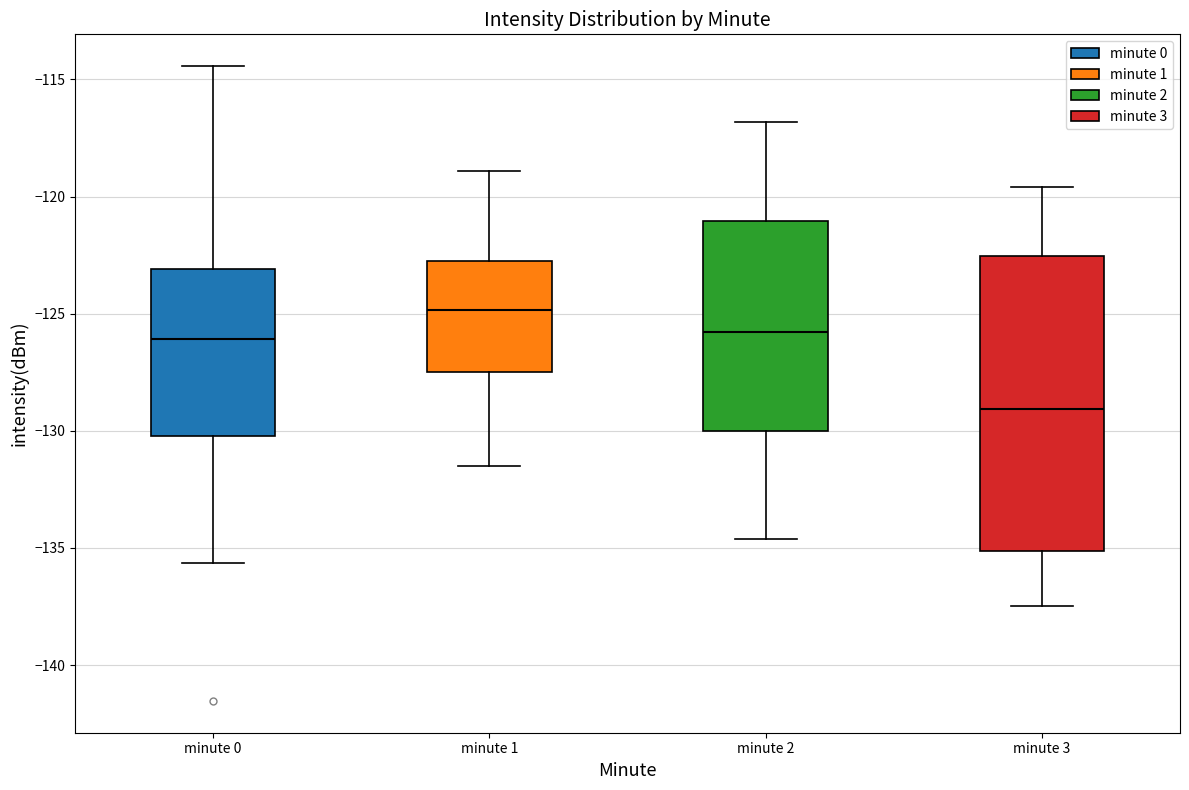

Reading left to right, read every box against the y-axis: the position of its median line, the range the box covers, and the ends of its whiskers. The values are not printed on the chart, so give them approximately, as read against the axis.

minute 0: median -126.0, box -130.0 to -123.0, whiskers -135.5 to -114.5
minute 1: median -125.0, box -127.5 to -123.0, whiskers -131.5 to -119.0
minute 2: median -126.0, box -130.0 to -121.0, whiskers -134.5 to -117.0
minute 3: median -129.0, box -135.0 to -122.5, whiskers -137.5 to -119.5